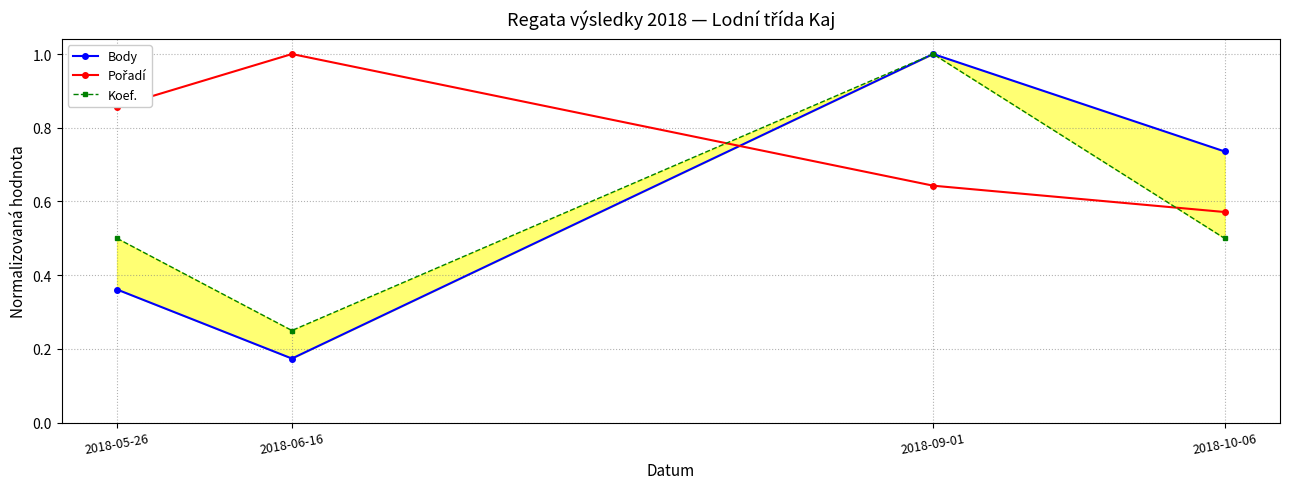

What is the label of the 3rd point from the left?

2018-09-01